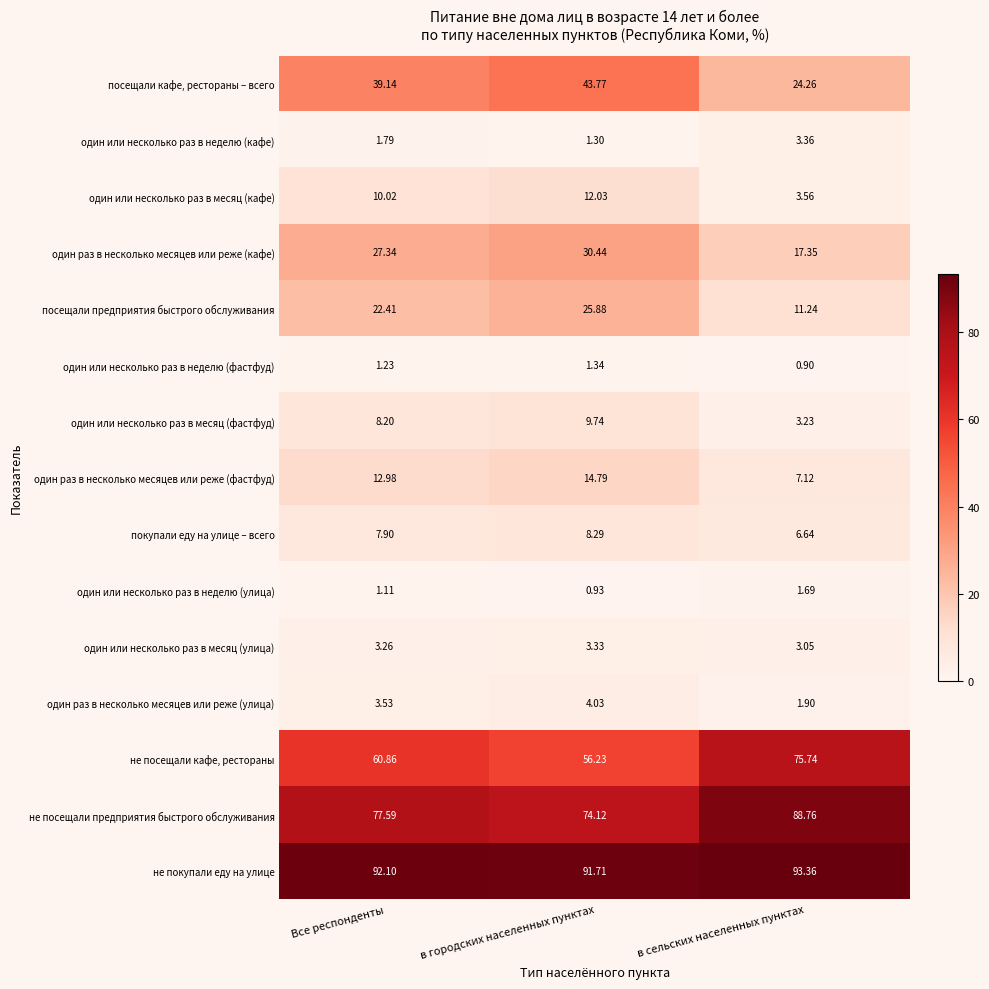

At в сельских населенных пунктах, list the series in order from smallest to largest.

один или несколько раз в неделю (фастфуд), один или несколько раз в неделю (улица), один раз в несколько месяцев или реже (улица), один или несколько раз в месяц (улица), один или несколько раз в месяц (фастфуд), один или несколько раз в неделю (кафе), один или несколько раз в месяц (кафе), покупали еду на улице – всего, один раз в несколько месяцев или реже (фастфуд), посещали предприятия быстрого обслуживания, один раз в несколько месяцев или реже (кафе), посещали кафе, рестораны – всего, не посещали кафе, рестораны, не посещали предприятия быстрого обслуживания, не покупали еду на улице